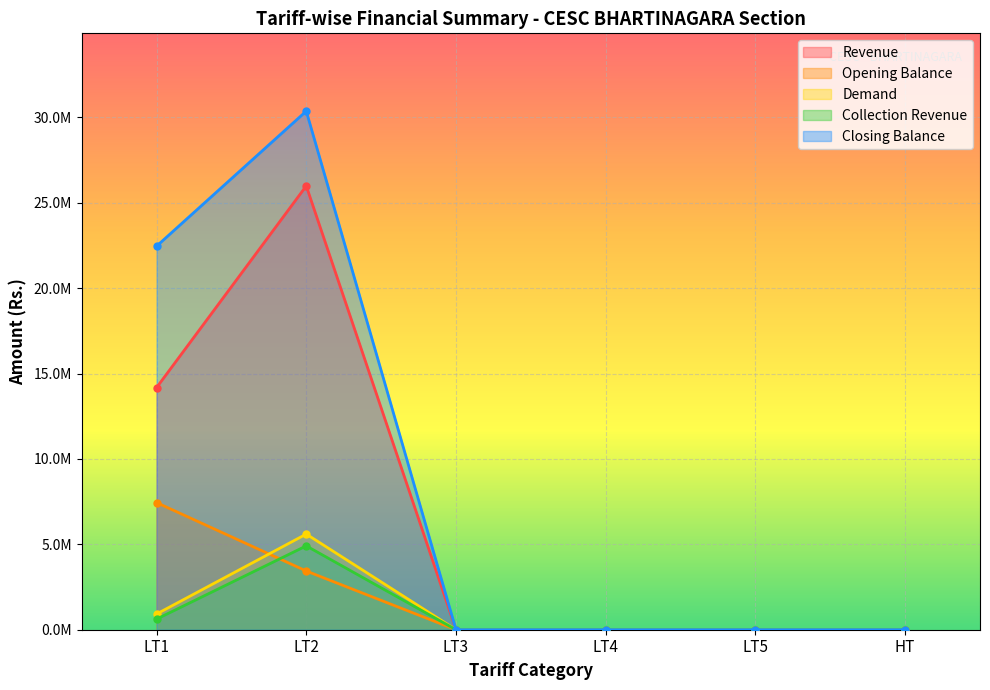

Which category has the highest value across all series?

LT2